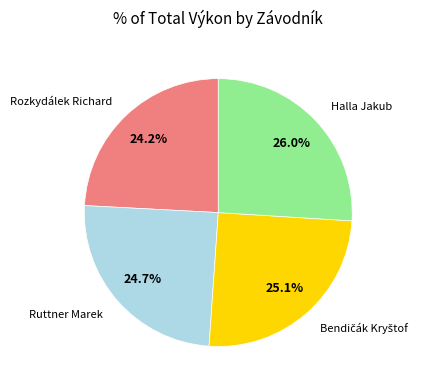

Does any single category account for the majority?

No